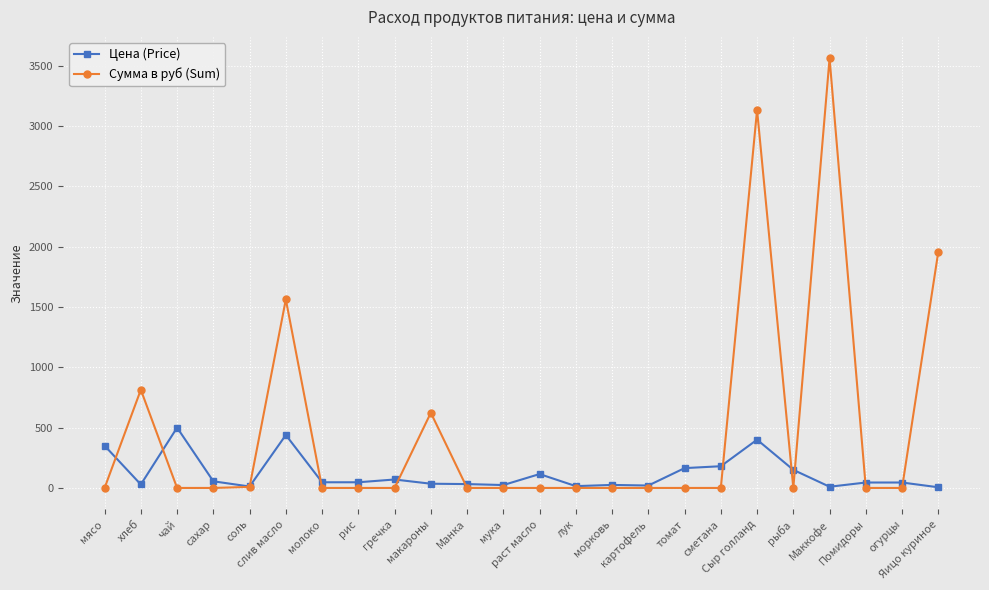

Which series has the largest total across all categories?

Сумма в руб (Sum)